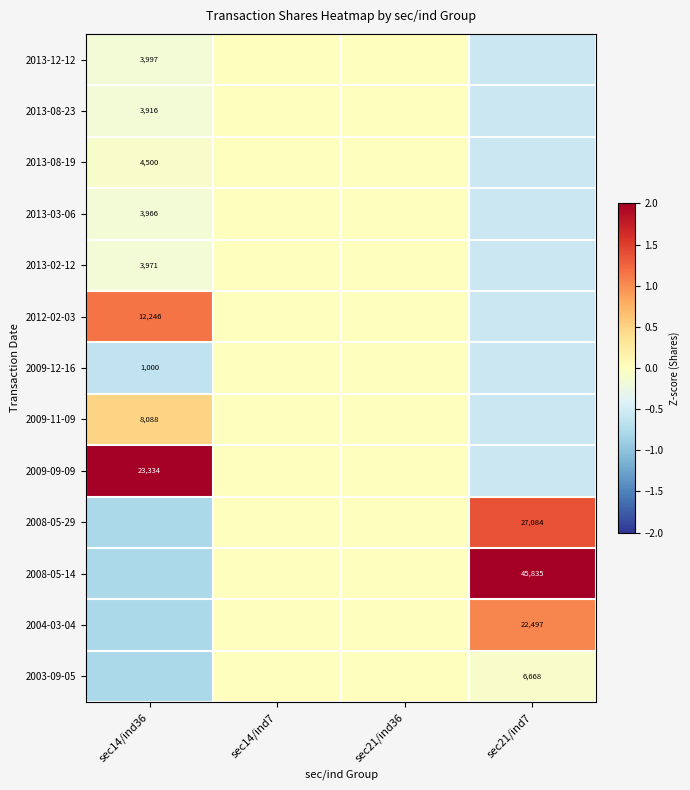

The value of 2003-09-05 at sec21/ind7 is -0.1. True or false?

True